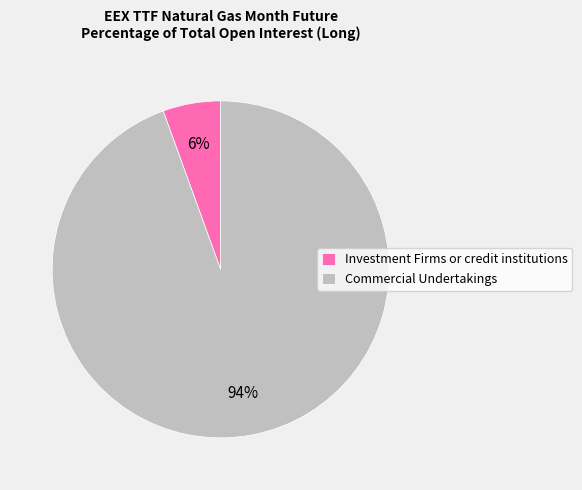

Rank the categories by value from highest to lowest.

Commercial Undertakings, Investment Firms or credit institutions